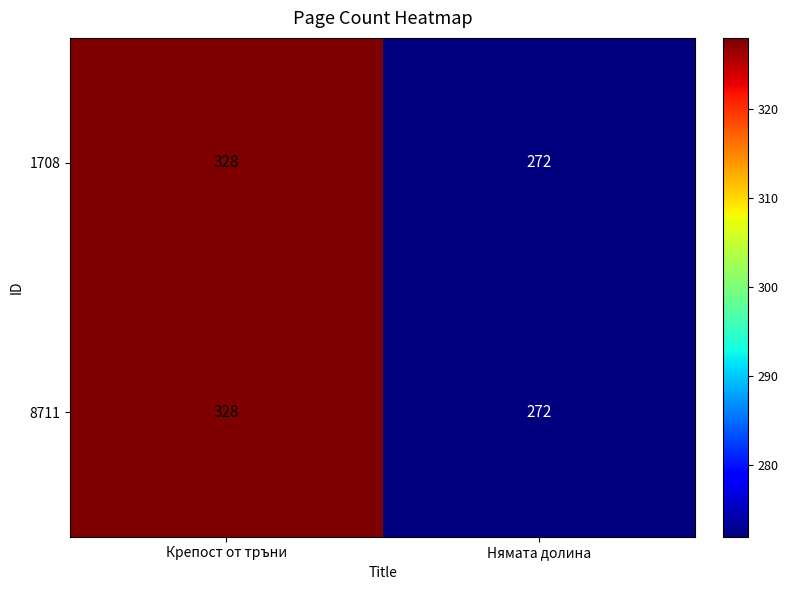

How many values in the 1708 series are below 328?

1